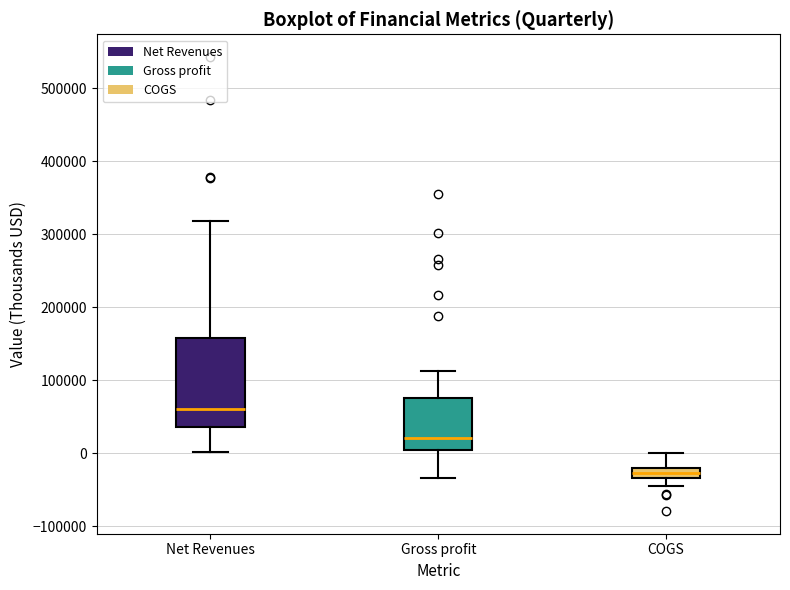

Where is the lower edge of the box for Gross profit on the y-axis? The values are not printed on the chart, so give them approximately, as read against the axis.

0